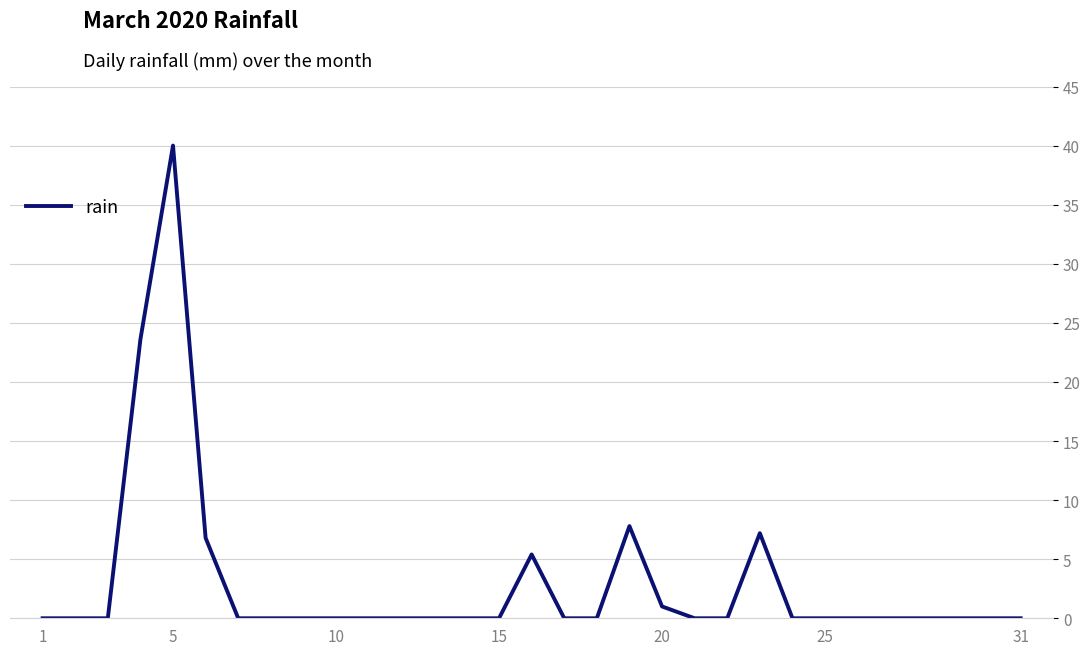

How many distinct data groups are displayed?

1